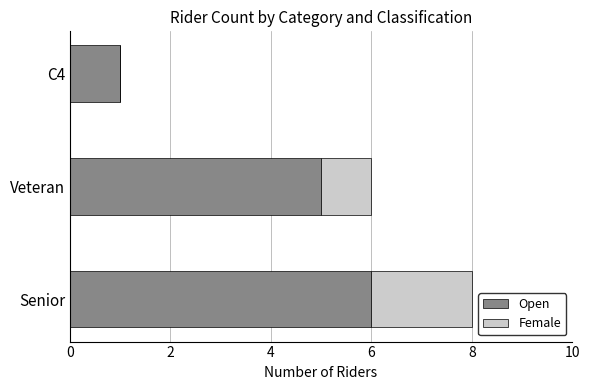

At which category is the sum across all series the highest?

Senior